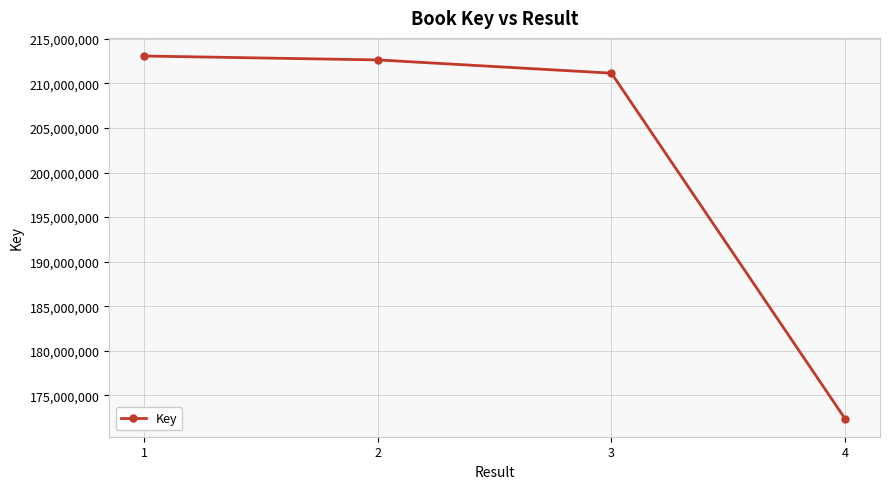

At which label does the data first exceed 212628179?

1